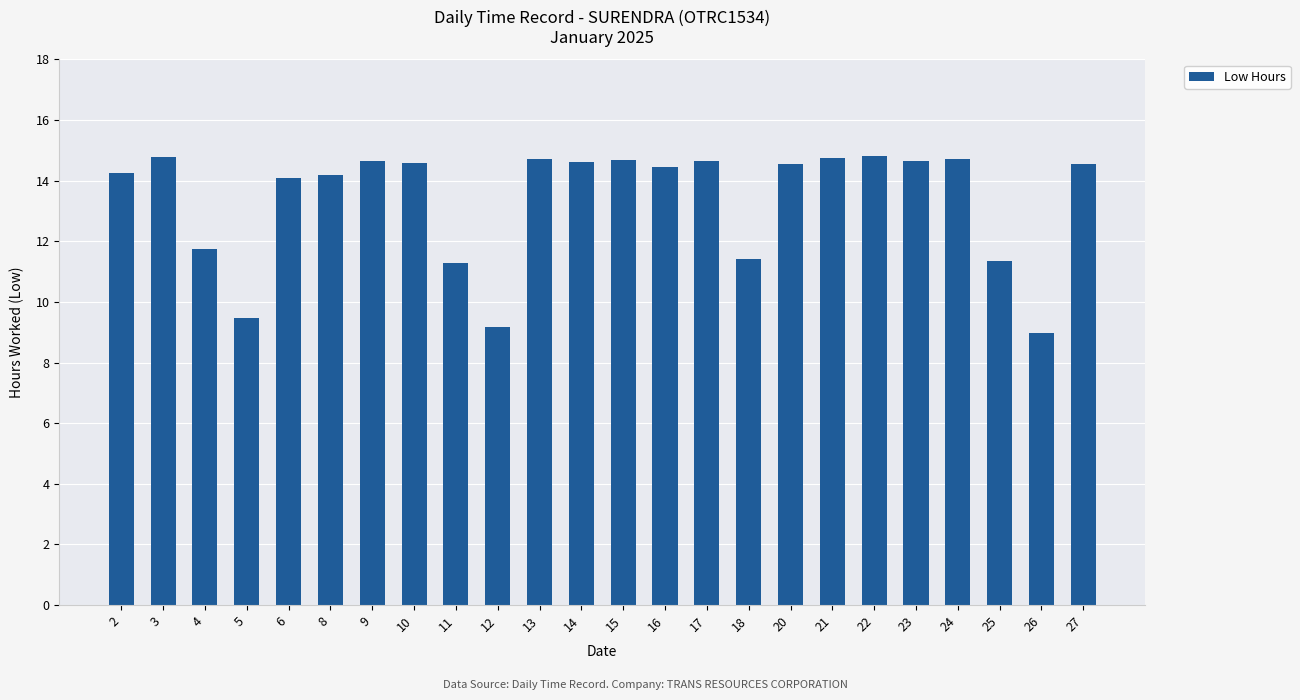

True or false: the data shows 14.7 at 9.

True